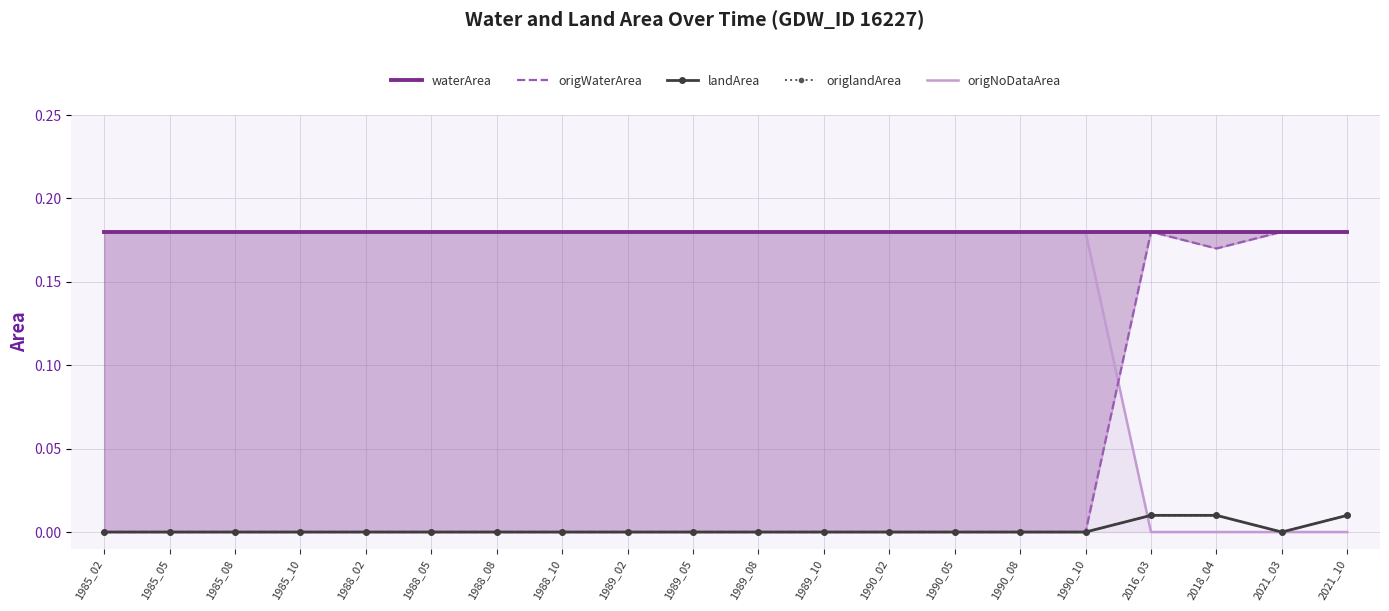

At which category does the chart reach its peak across all series?

1985_02